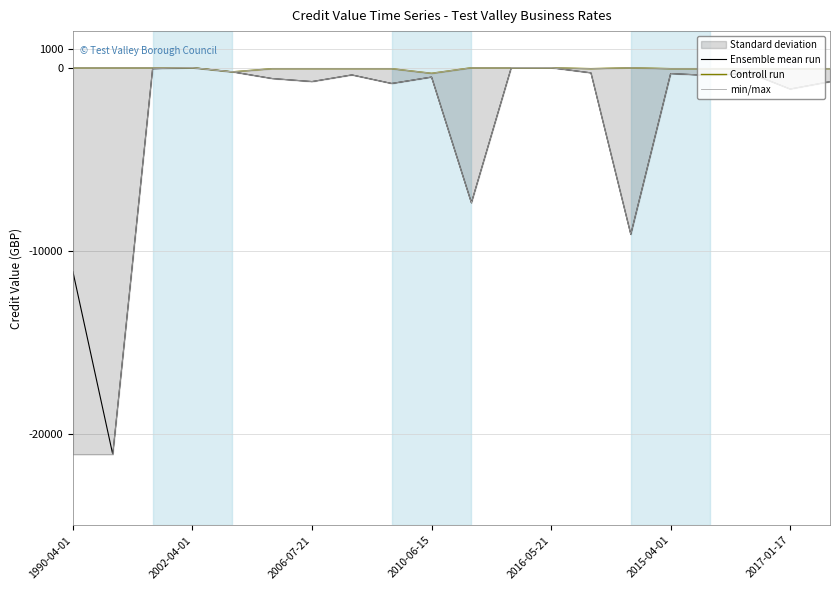

Where is Ensemble mean run nearest to the value -10563?

1990-04-01